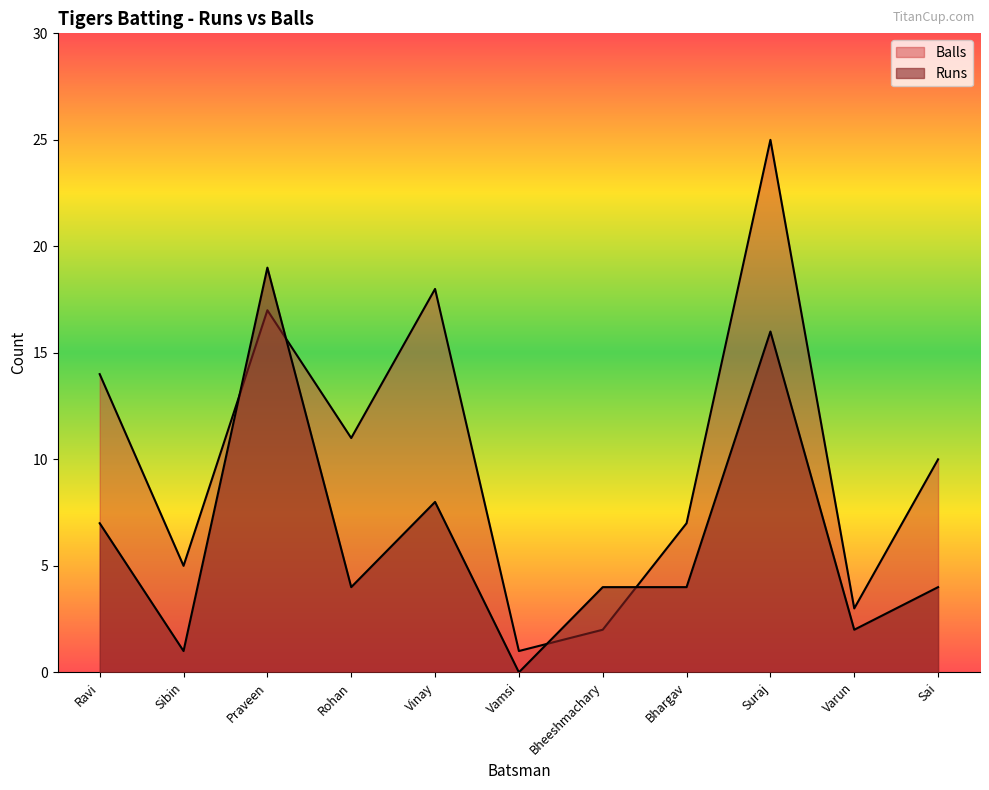

Which series has the widest spread of values?

Balls